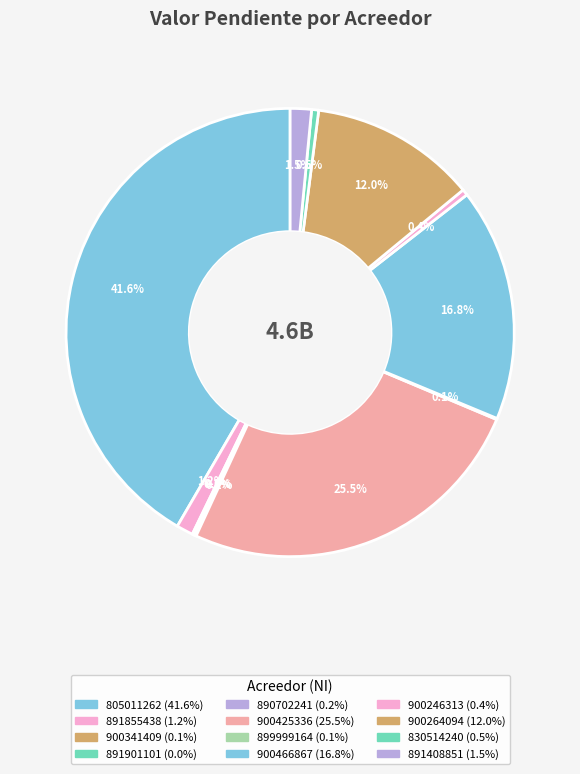

Count the number of slices in the pie.

12